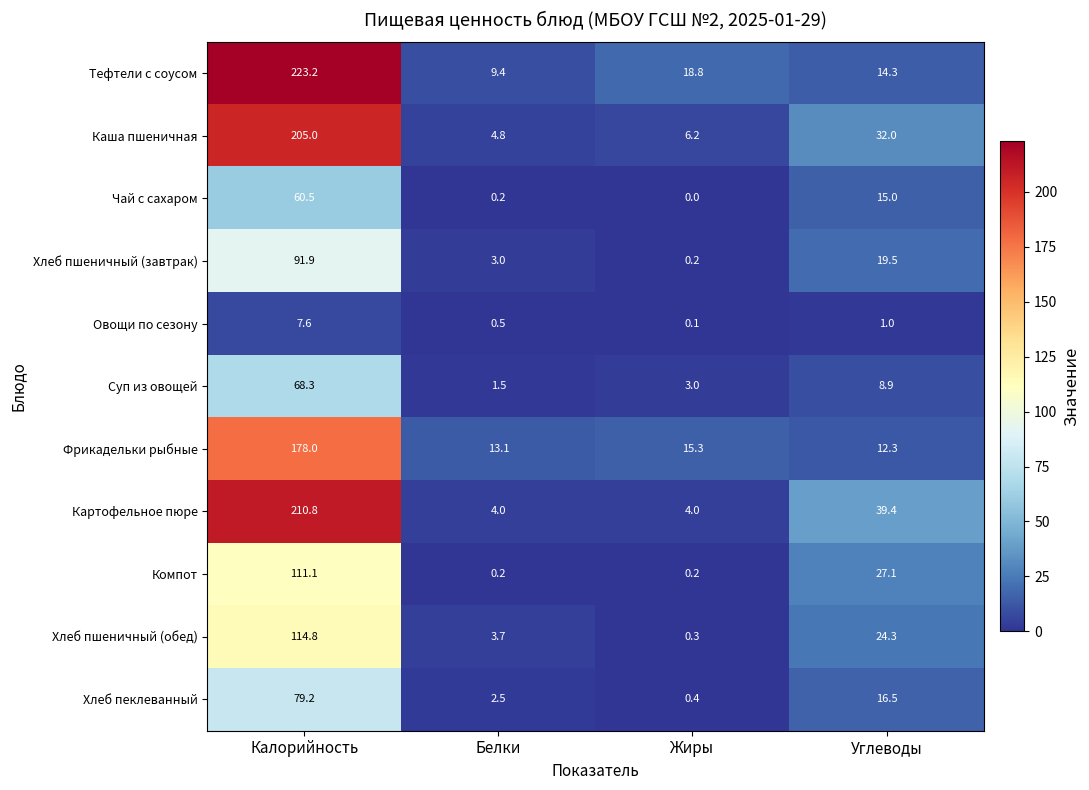

Which category has the highest value across all series?

Калорийность